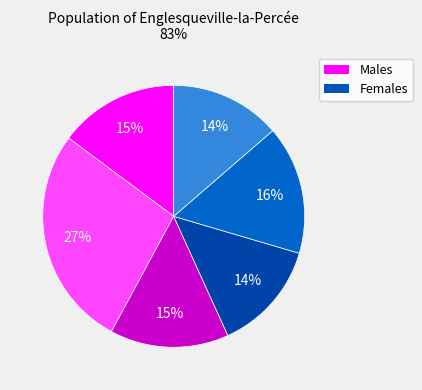

Is there a majority slice in this chart?

No